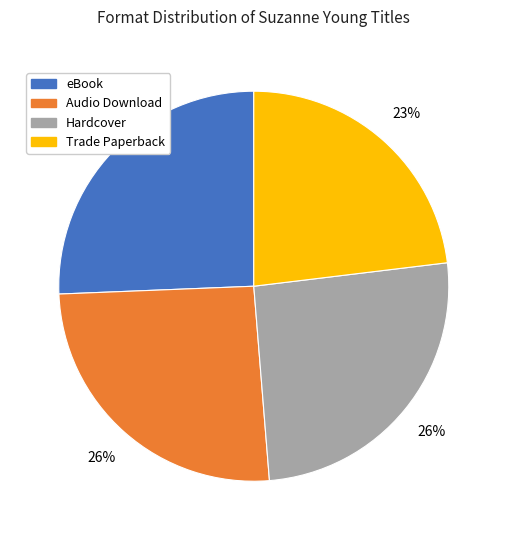

To the nearest percent, what percentage of the pie is Hardcover?

26%